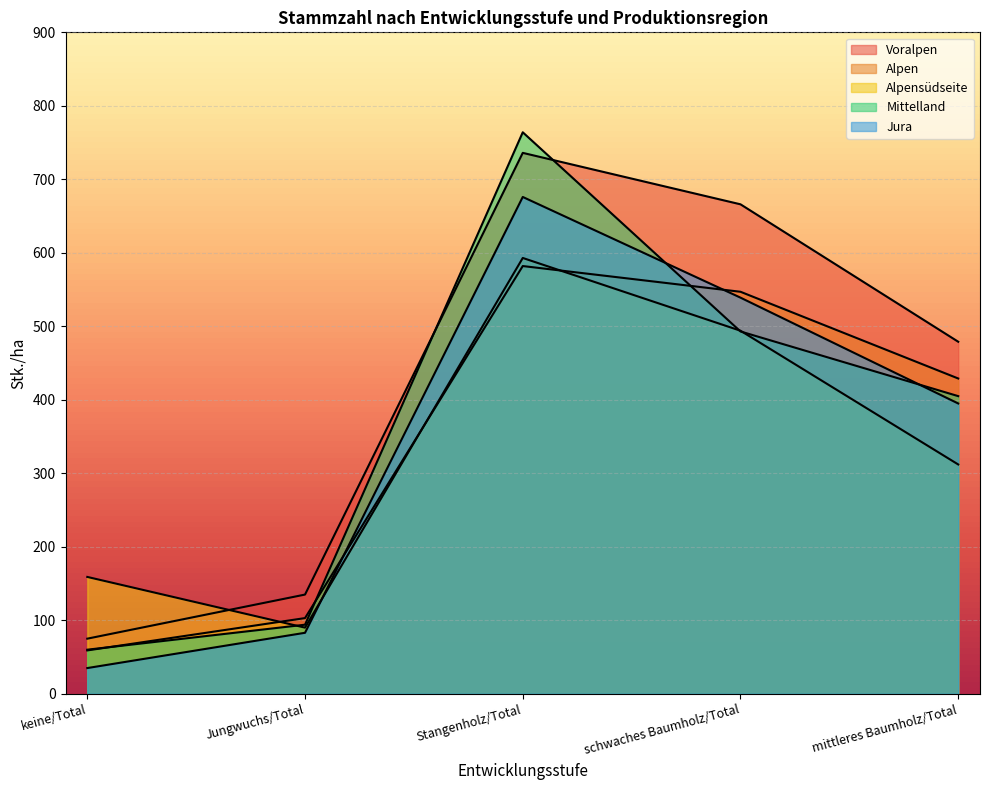

Which series has the largest range (max minus min)?

Mittelland